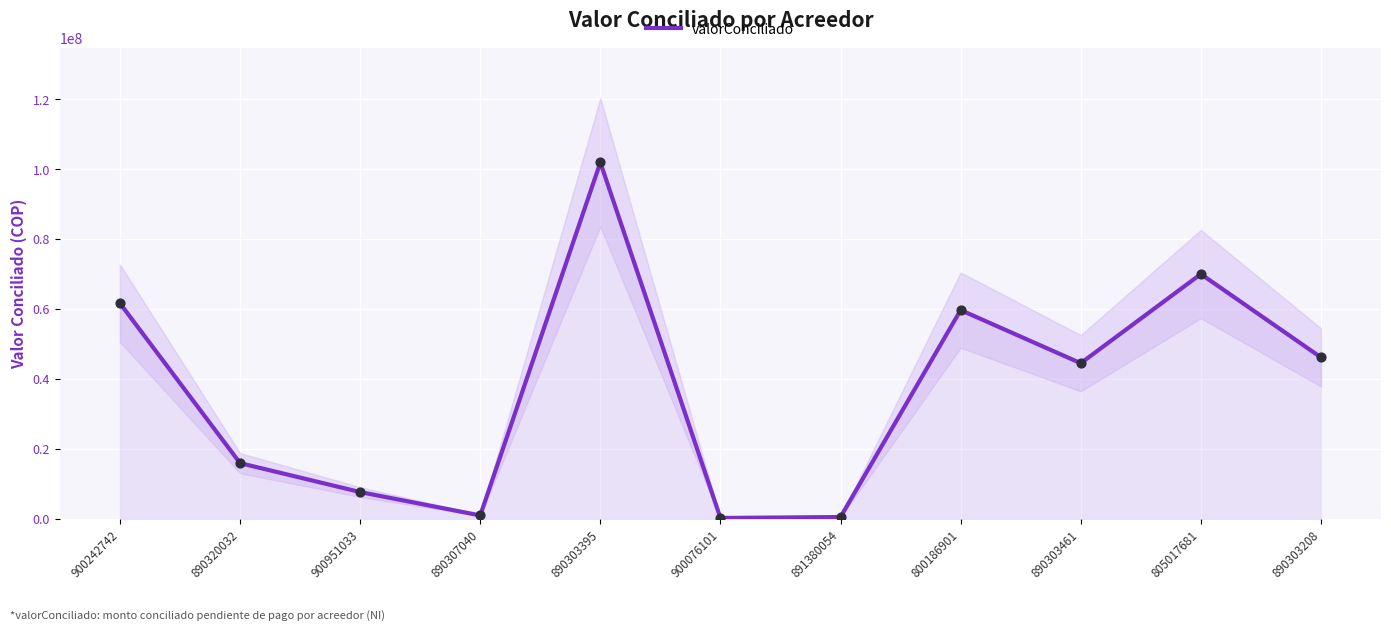

Which has a higher value, 890320032 or 900076101?

890320032